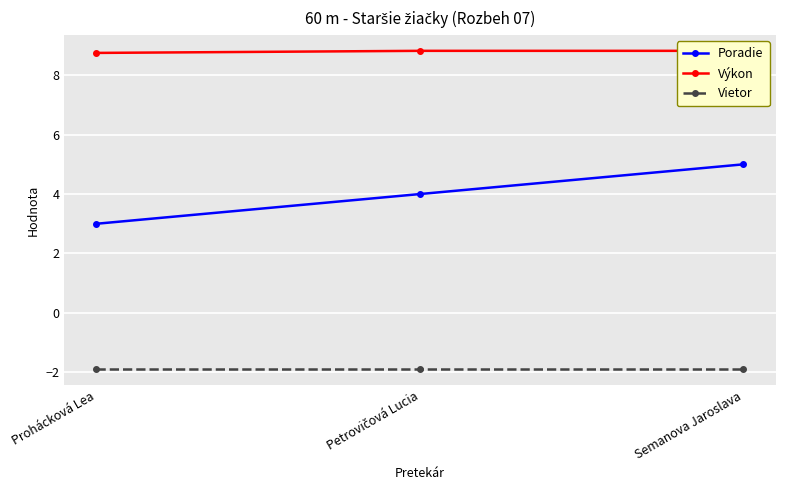

Reading left to right, list all the values displayed in this chart.

Poradie: Prohácková Lea=3.0	Petrovičová Lucia=4.0	Semanova Jaroslava=5.0
Výkon: Prohácková Lea=8.8	Petrovičová Lucia=8.8	Semanova Jaroslava=8.8
Vietor: Prohácková Lea=-1.9	Petrovičová Lucia=-1.9	Semanova Jaroslava=-1.9